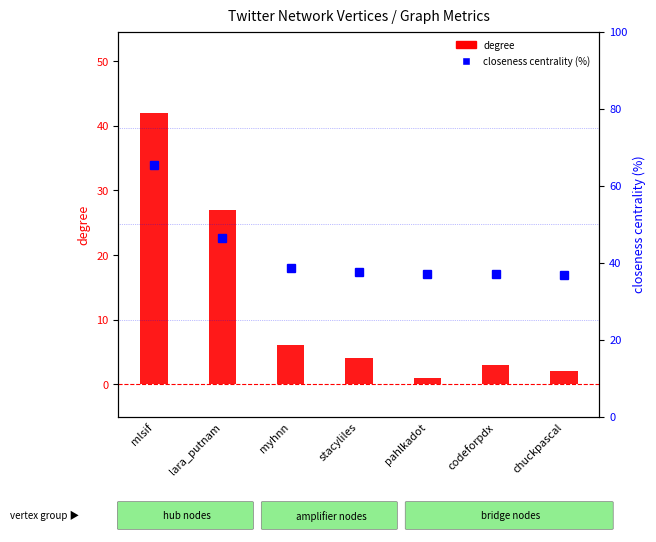

The value of degree at mlsif is 42.0. True or false?

True